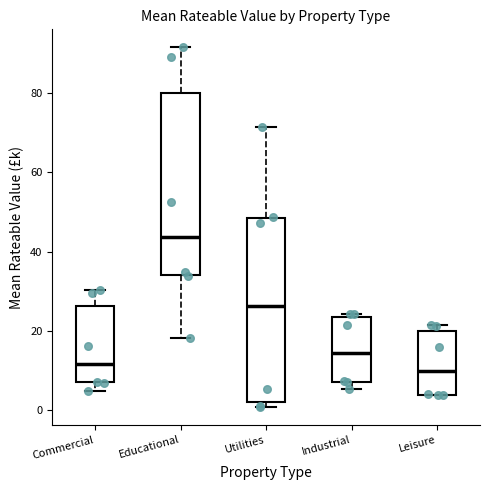

Reading left to right, read every box against the y-axis: the position of its median line, the range the box covers, and the ends of its whiskers. The values are not printed on the chart, so give them approximately, as read against the axis.

Commercial: median 12, box 8 to 26, whiskers 4 to 30
Educational: median 44, box 34 to 80, whiskers 18 to 92
Utilities: median 26, box 2 to 48, whiskers 0 to 72
Industrial: median 14, box 8 to 24, whiskers 6 to 24 (just above the box's upper edge)
Leisure: median 10, box 4 to 20, whiskers 4 to 22